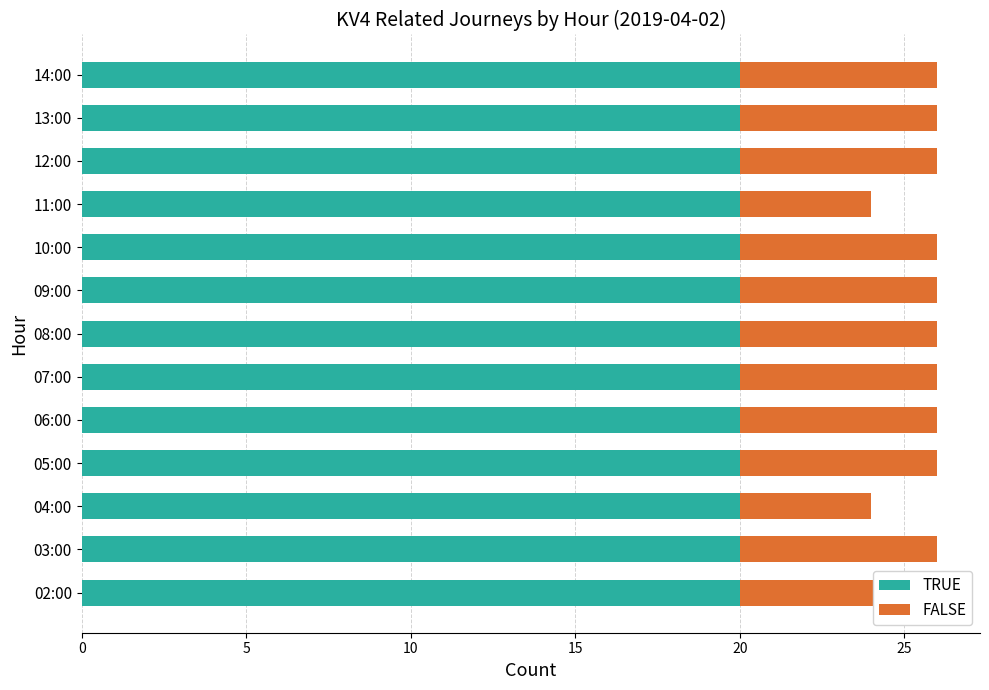

Rank the categories by FALSE value from lowest to highest.

10, 9, 0, 5, 15, 20, 25, 30, 7, 8, 10, 11, 12